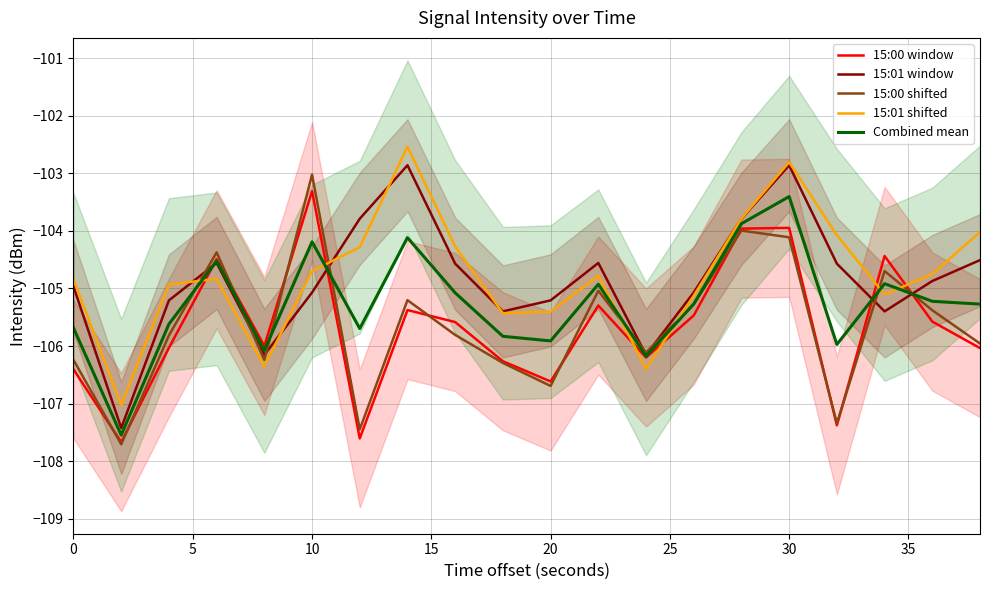

After their last crossing, which series has the higher values: Combined mean or 15:01 shifted?

15:01 shifted